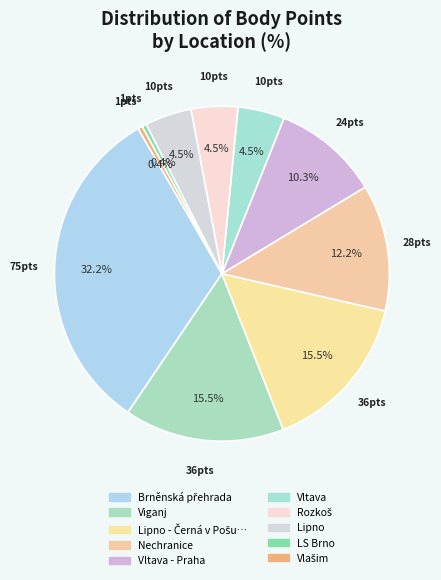

Count the number of slices in the pie.

10